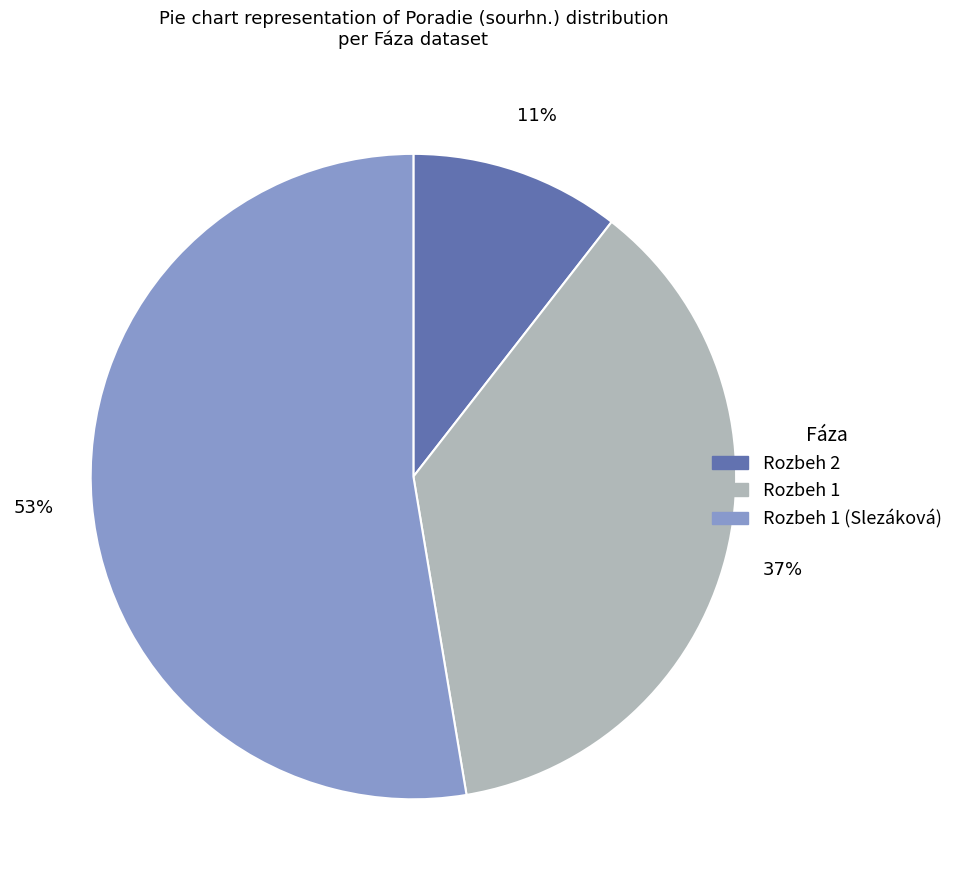

Does Rozbeh 1 (Slezáková) represent more than half of the total?

Yes